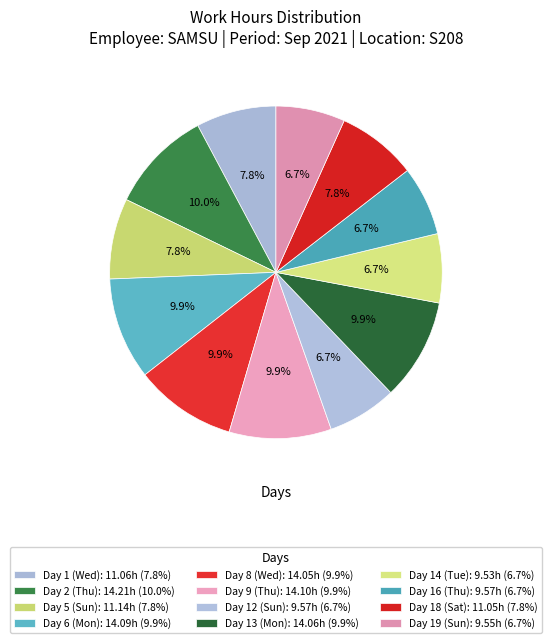

To the nearest percent, what is the difference between the largest and smallest slice percentages?

3%